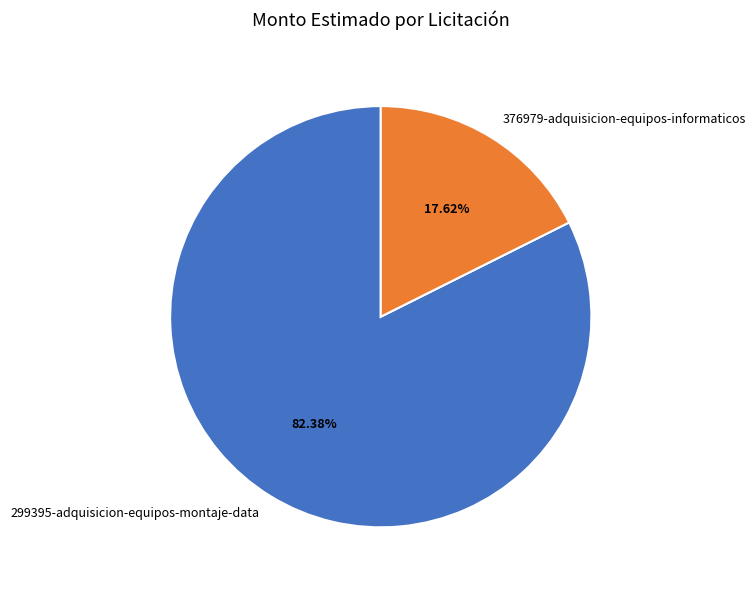

Is there a majority slice in this chart?

Yes